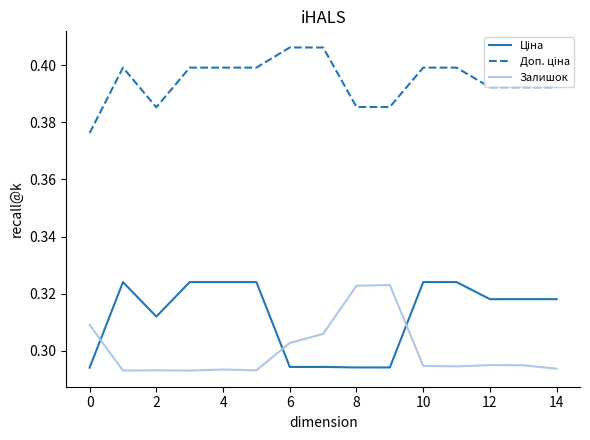

Count the Ціна values in the range 0 to 1.

15